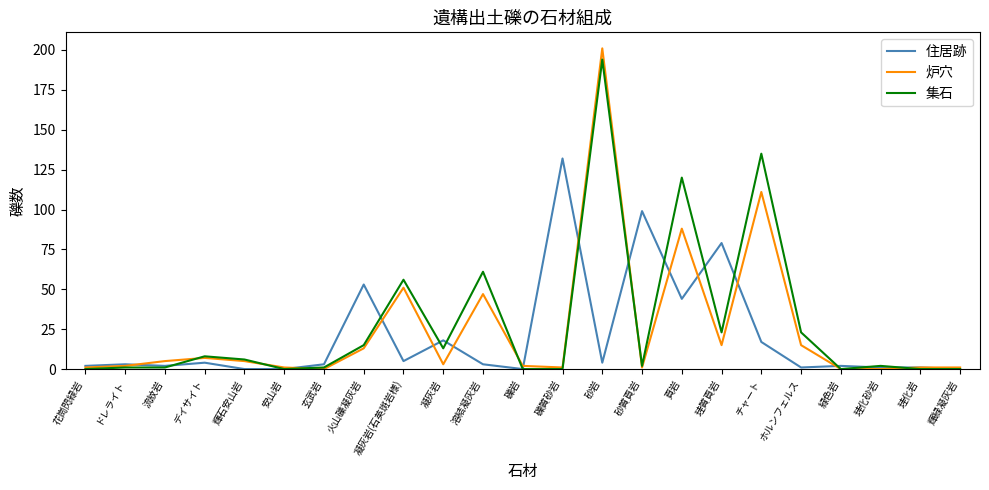

Which series changed the most between 砂質頁岩 and チャート?

集石